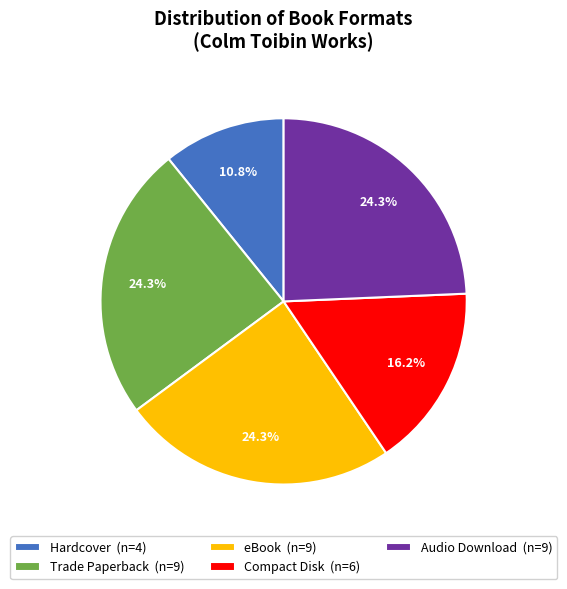

How many segments does this pie chart have?

5